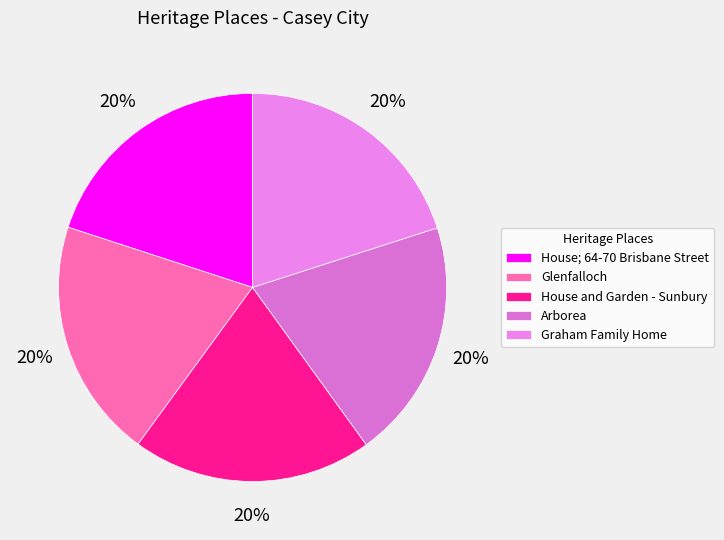

How many segments does this pie chart have?

5